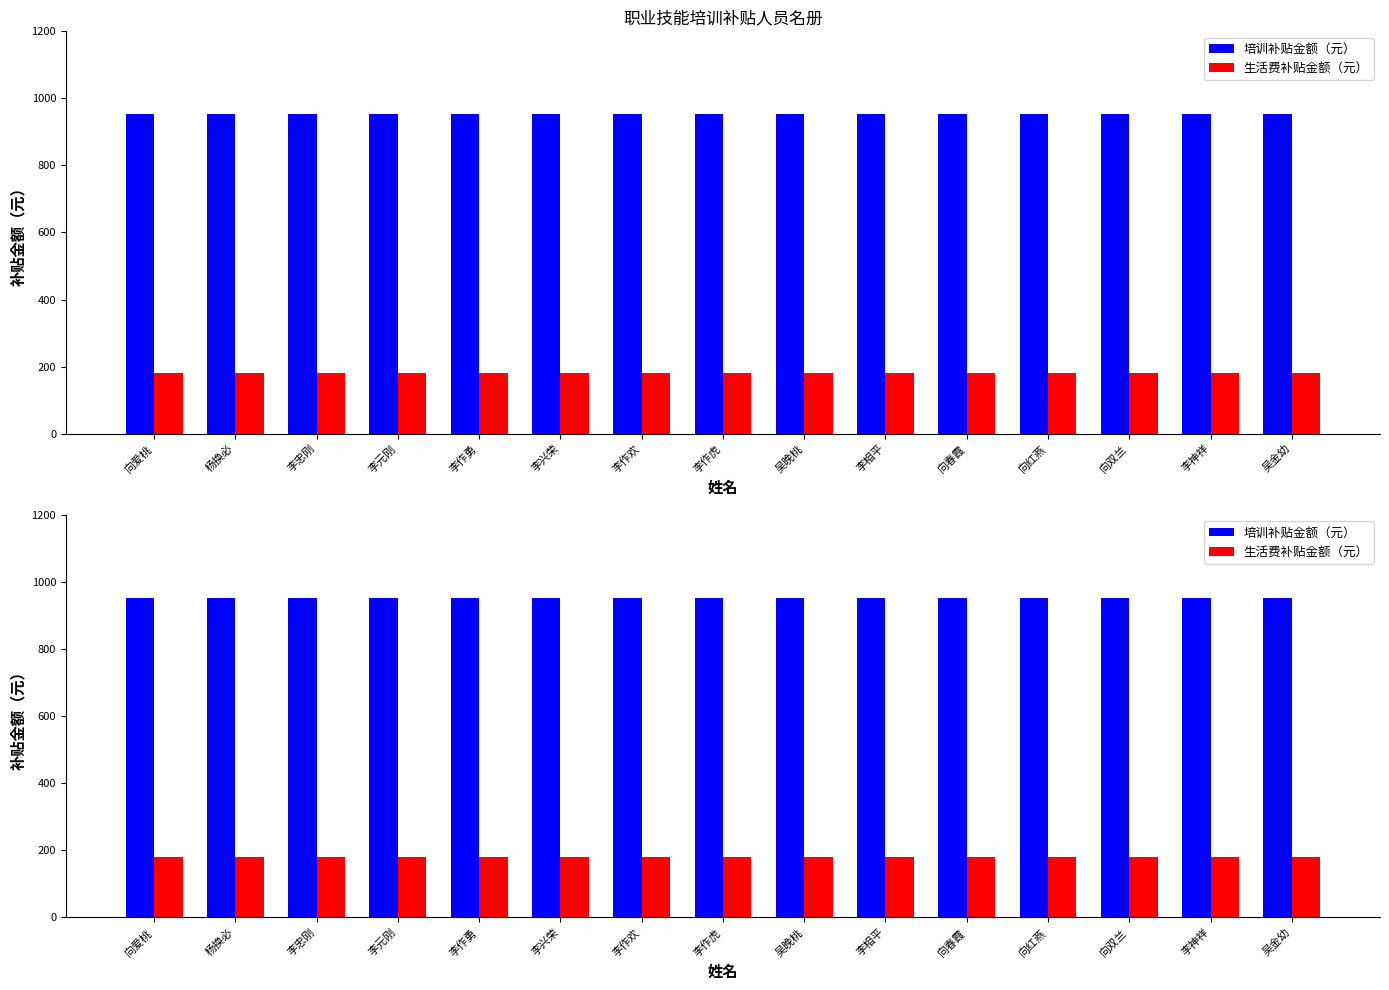

True or false: 培训补贴金额（元） has a value of 952 at 李作虎.

True